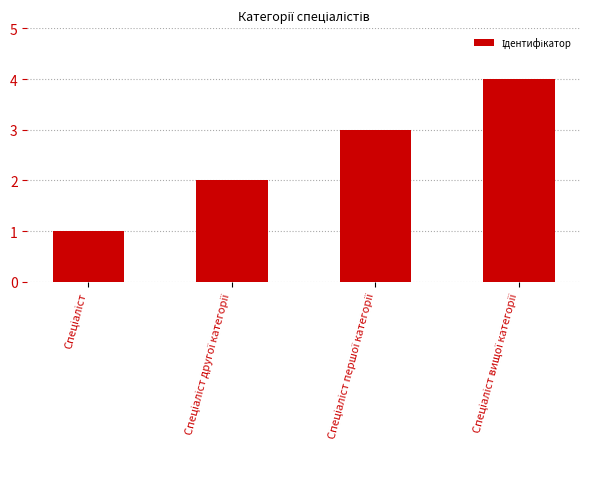

What is the sum of all values?

10